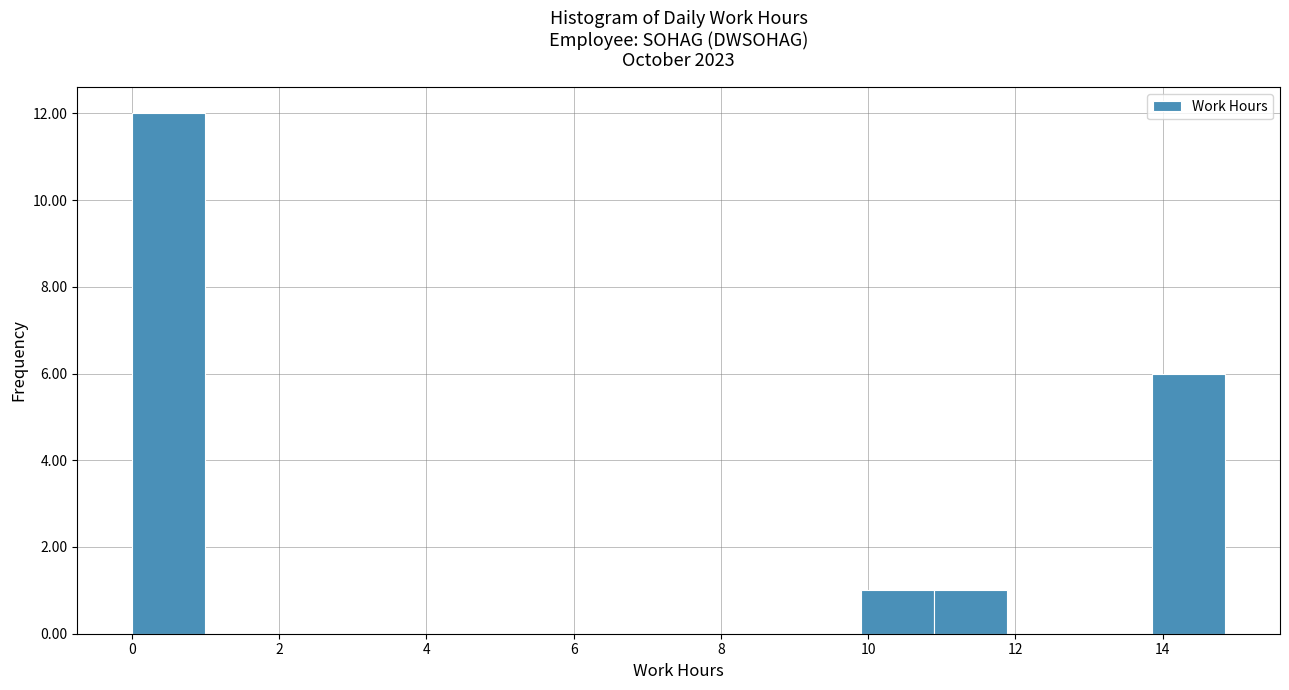

Which range on the x-axis has the tallest bar?

0.0 to 1.0